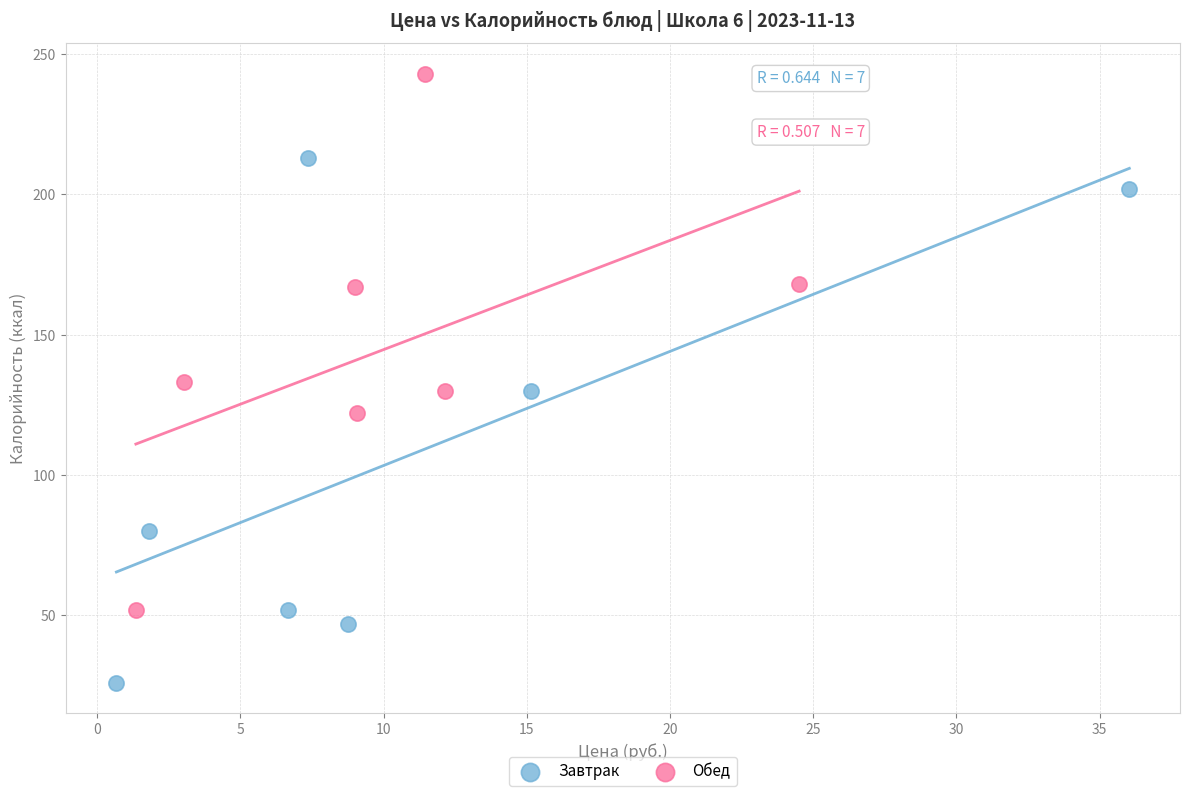

What are all the series names shown in the legend?

Завтрак, Обед